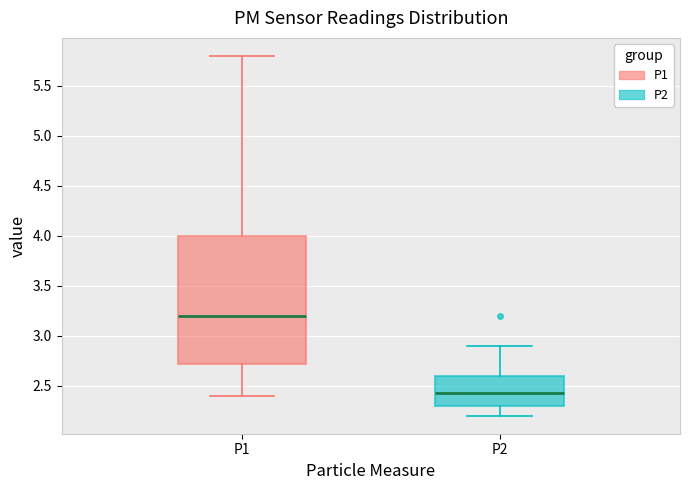

Comparing the boxes themselves (not the whiskers), which one is the tallest?

P1